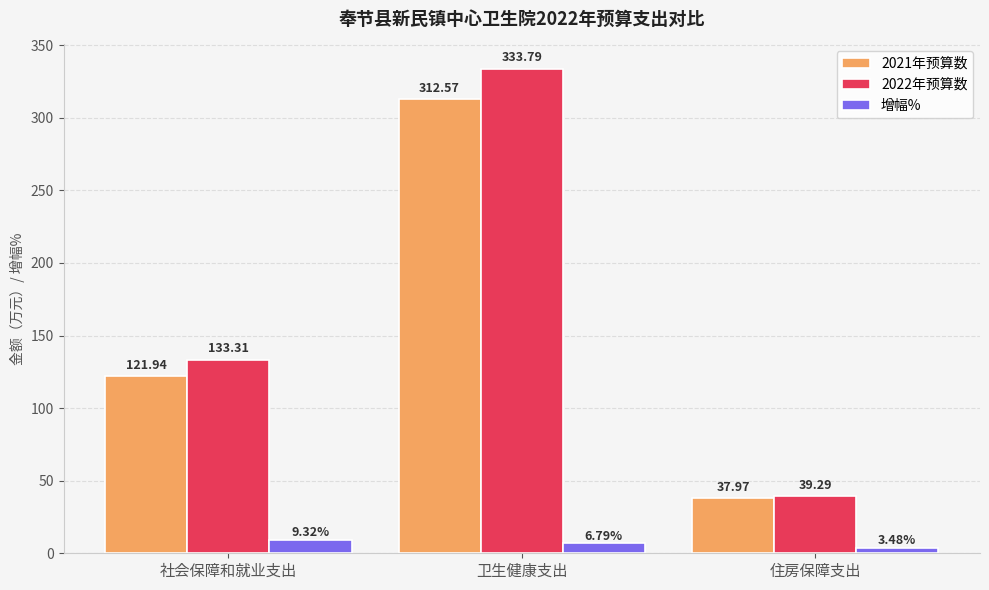

What is the value of the 2021年预算数 bar at the 1st from the left?

121.9